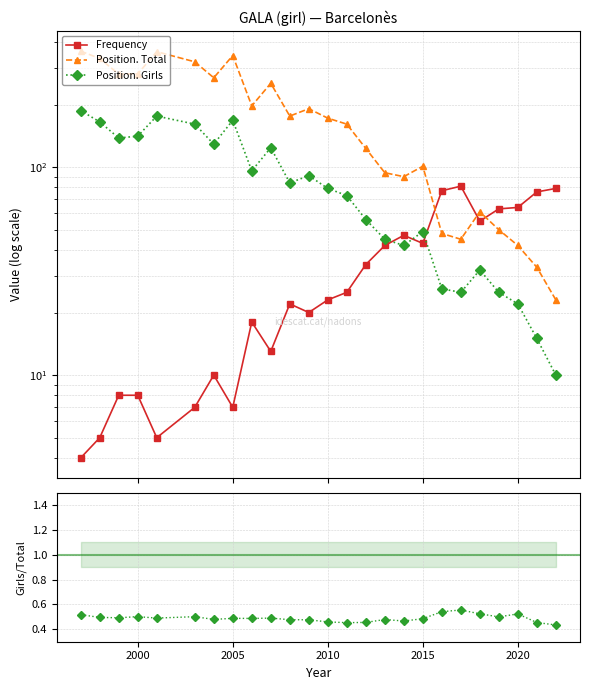

What is the minimum value shown in the chart?

0.4